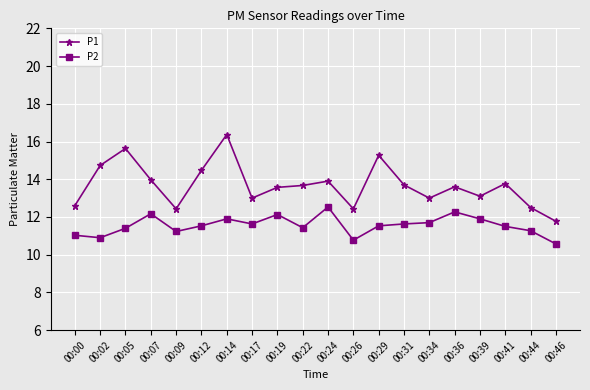

Is the value of P2 at 00:44 greater than the value of P1 at 00:46?

No